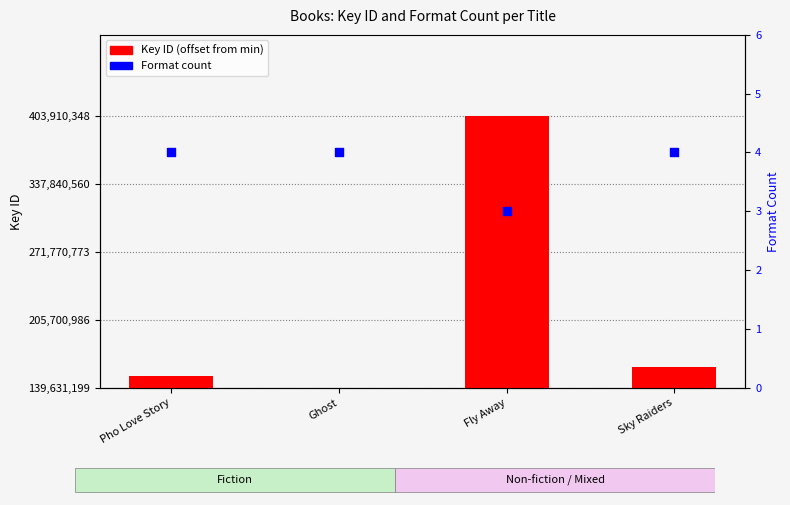

Which series has the widest spread of Y values?

Key (offset from min)